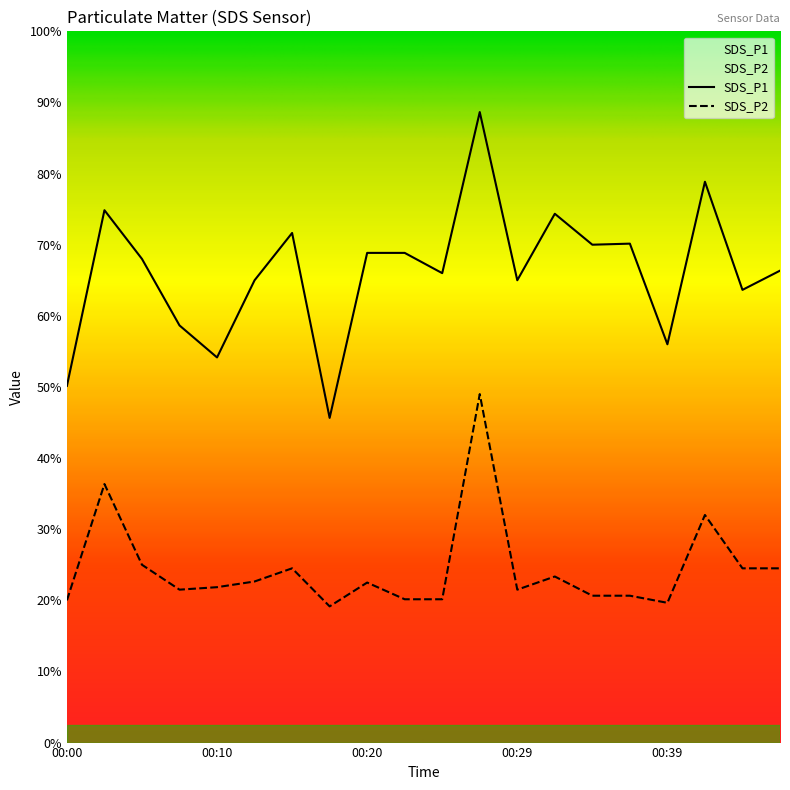

Reading left to right, transcribe all the data shown in this chart.

SDS_P1: 00:00=10.0	00:03=15.0	00:05=13.6	00:07=11.7	00:10=10.8	00:12=13.0	00:15=14.3	00:17=9.1	00:20=13.8	00:22=13.8	00:24=13.2	00:27=17.7	00:29=13.0	00:32=14.9	00:34=14.0	00:37=14.0	00:39=11.2	00:42=15.8	00:44=12.7	00:46=13.3
SDS_P2: 00:00=4.0	00:03=7.3	00:05=5.0	00:07=4.3	00:10=4.4	00:12=4.5	00:15=4.9	00:17=3.8	00:20=4.5	00:22=4.0	00:24=4.0	00:27=9.8	00:29=4.3	00:32=4.7	00:34=4.1	00:37=4.1	00:39=3.9	00:42=6.4	00:44=4.9	00:46=4.9